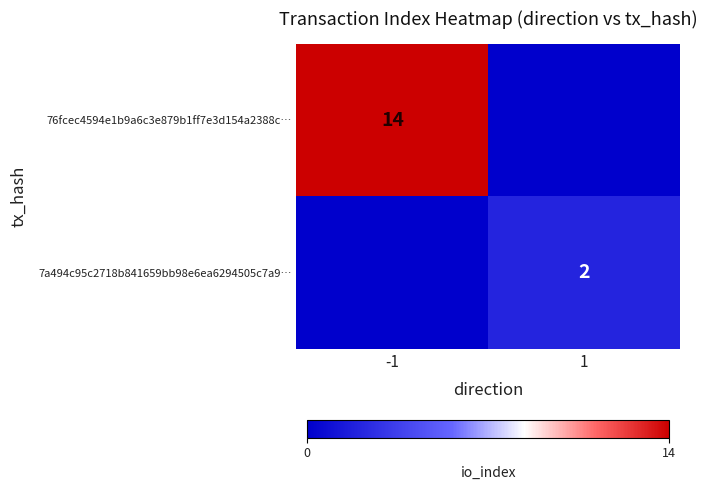

Is it true that 7a494c95c2718b841659bb98e6ea6294505c7a9… equals 2 at 1?

True